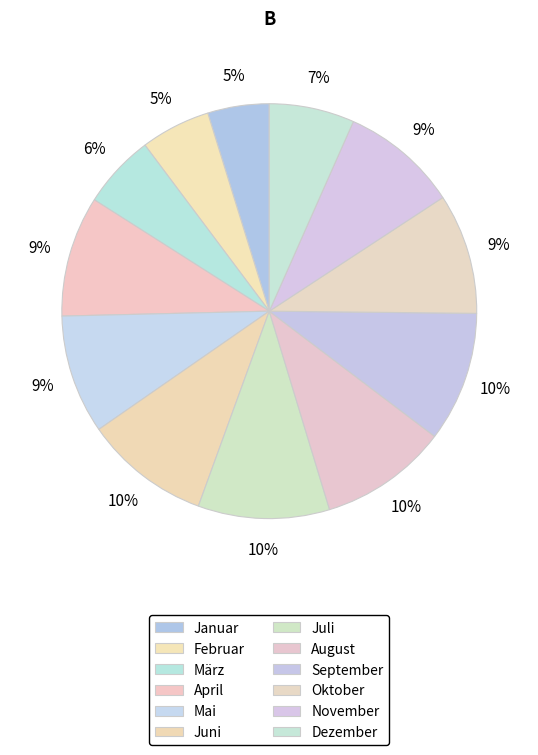

What is the change in value from April to September?

+103